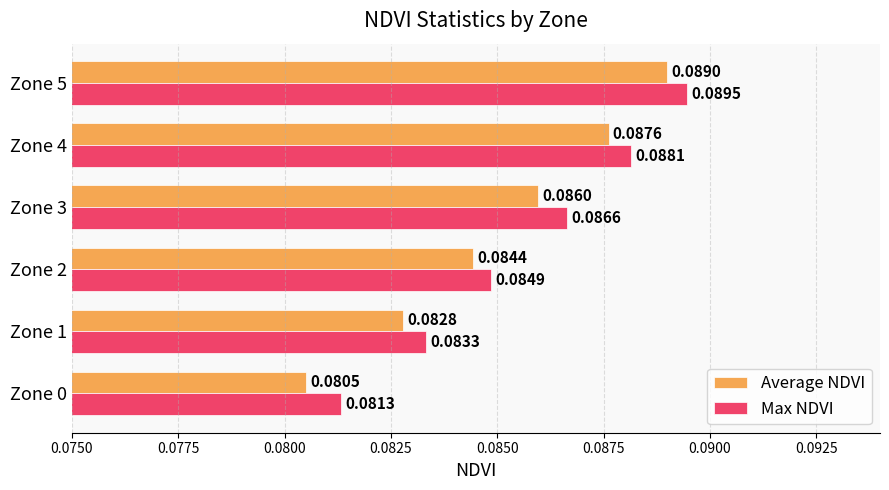

Which series has the largest total across all categories?

Max NDVI